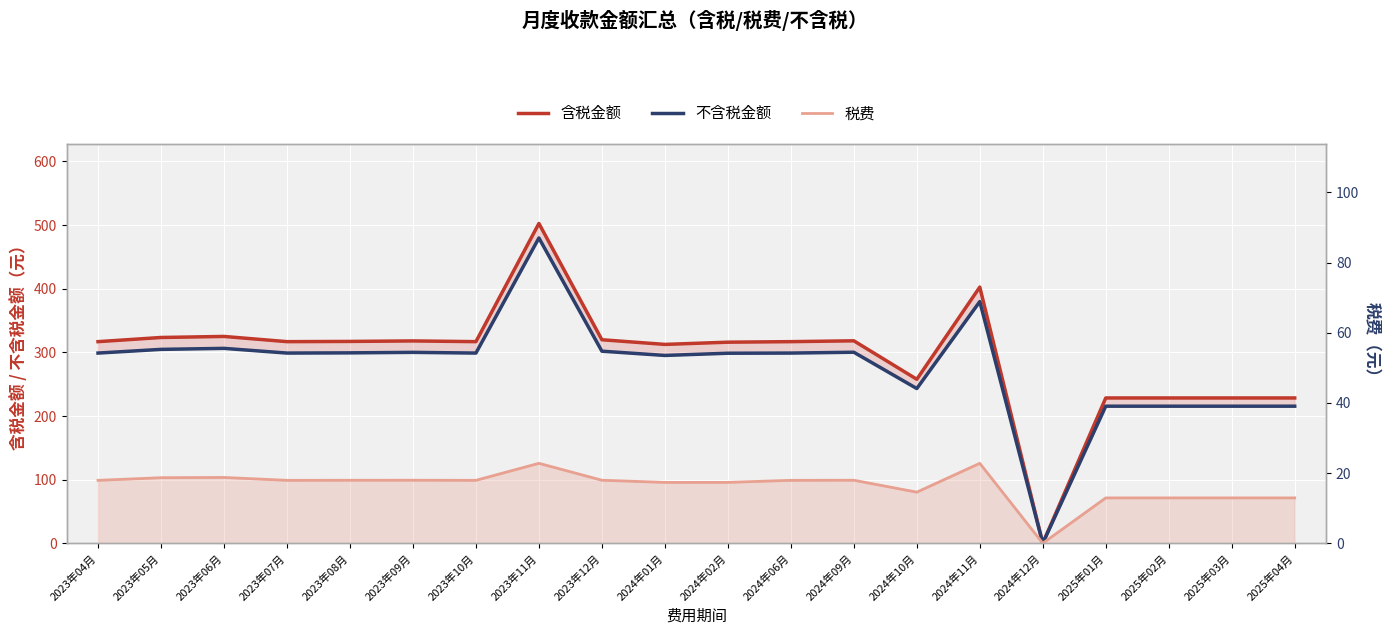

True or false: 含税金额 has more than 0 interior local peaks.

True